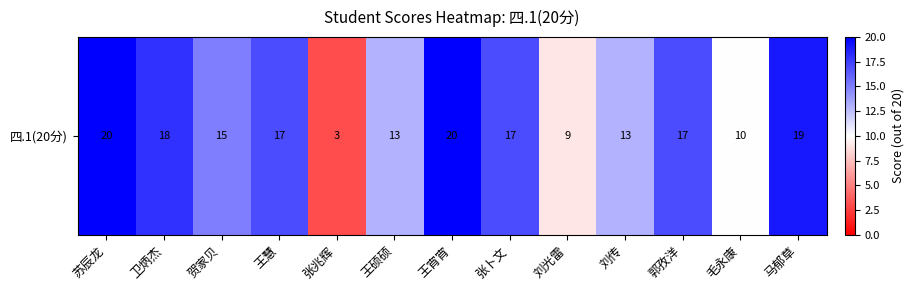

What is the sum of all values?

191